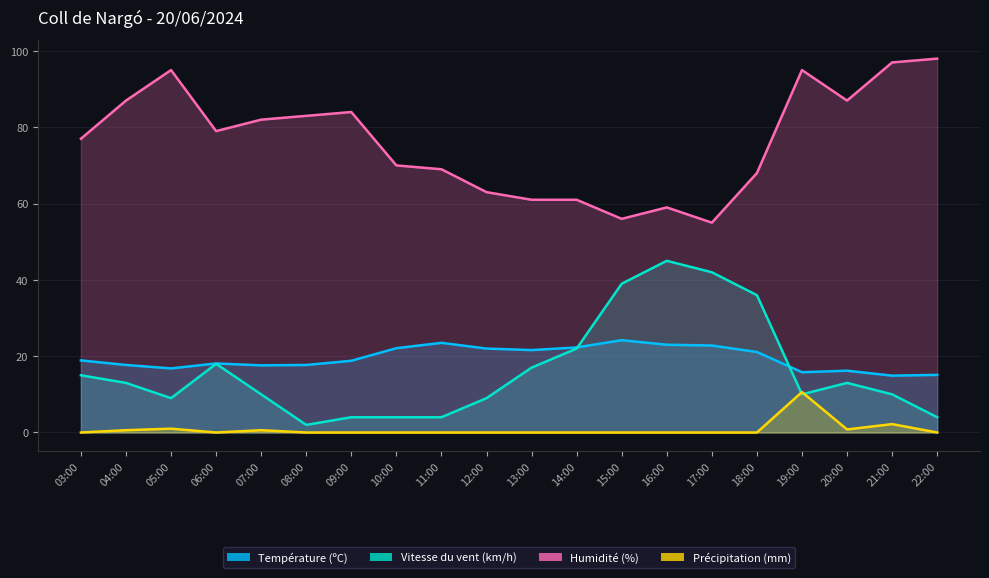

What is the minimum value for Humidité (%)?

55.0